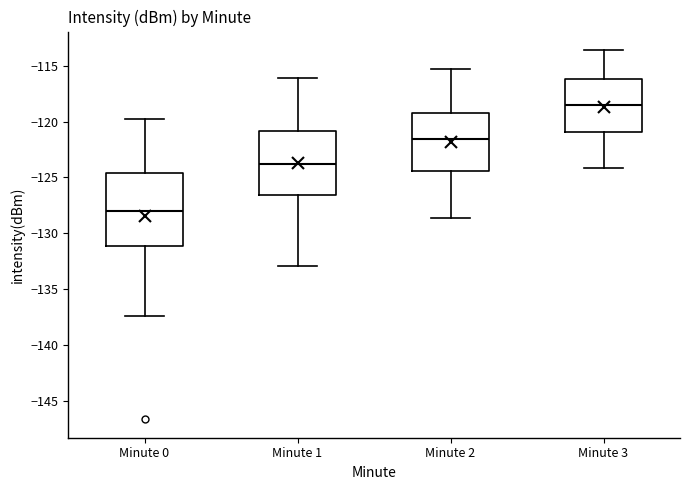

Which box's median line is the highest?

Minute 3